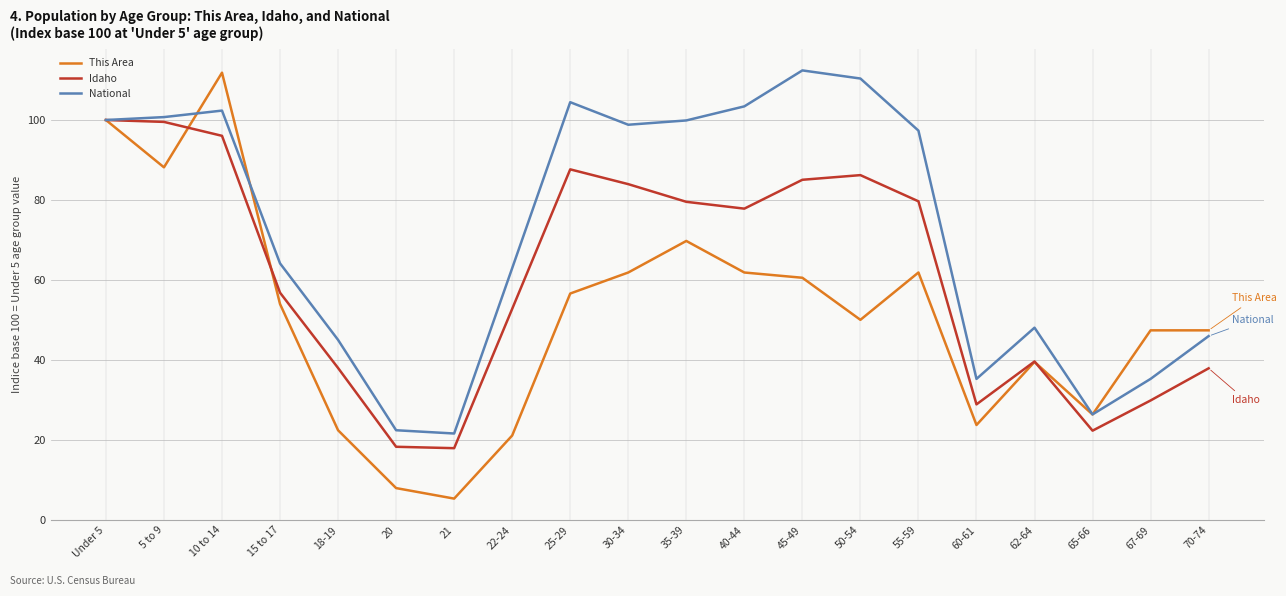

Which series has the widest spread of values?

This Area